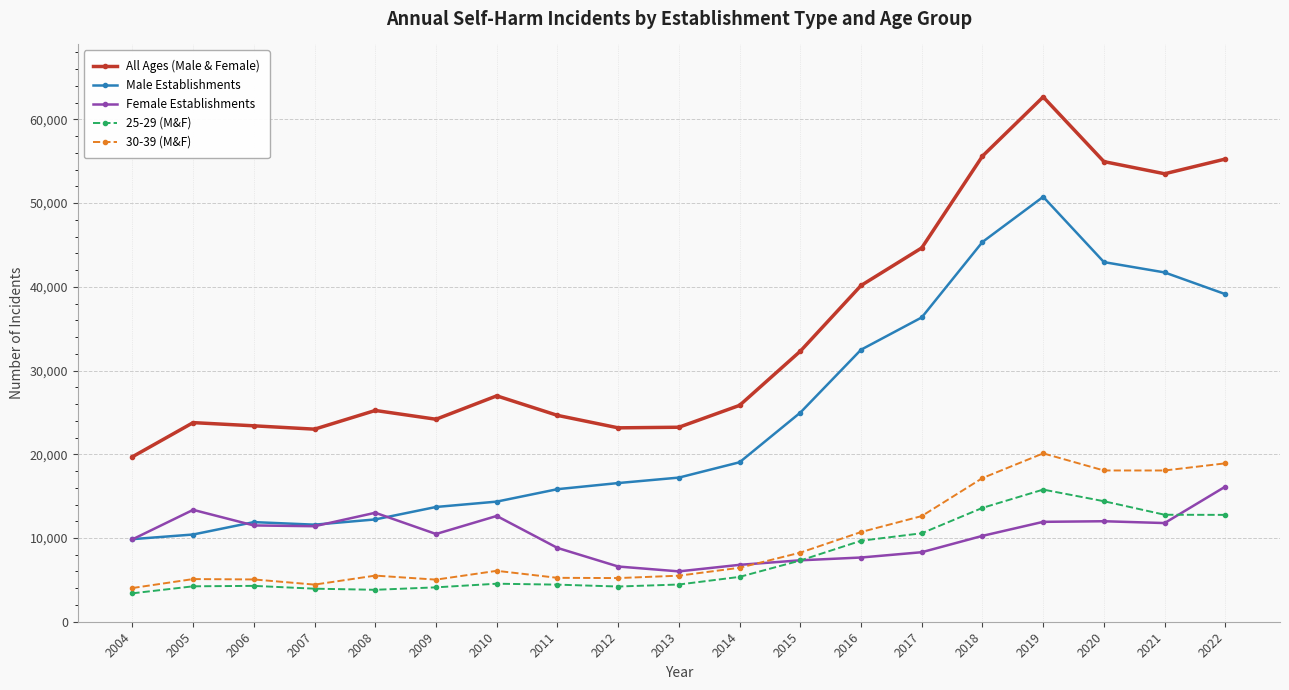

Where is Male Establishments nearest to the value 30307?

2016